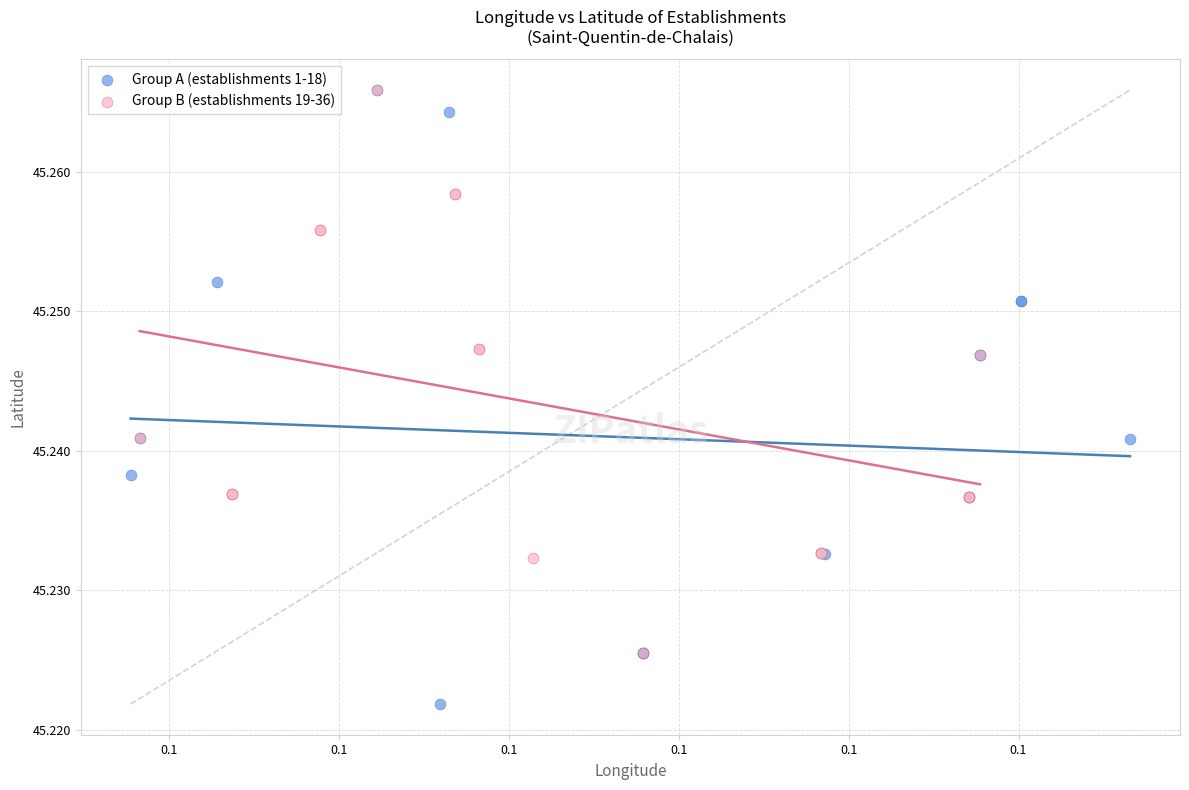

Which series has the widest spread of Y values?

Group A (establishments 1-18)